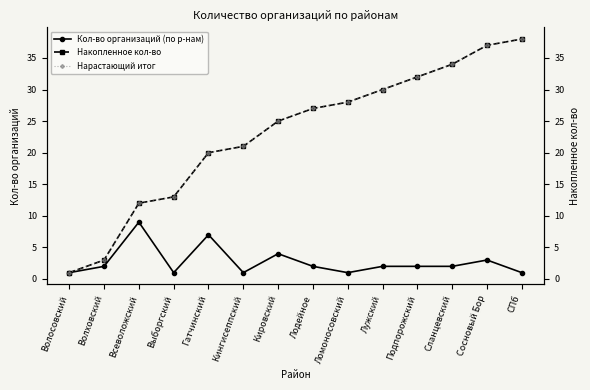

What is the sum of all Накопленное кол-во values?

321